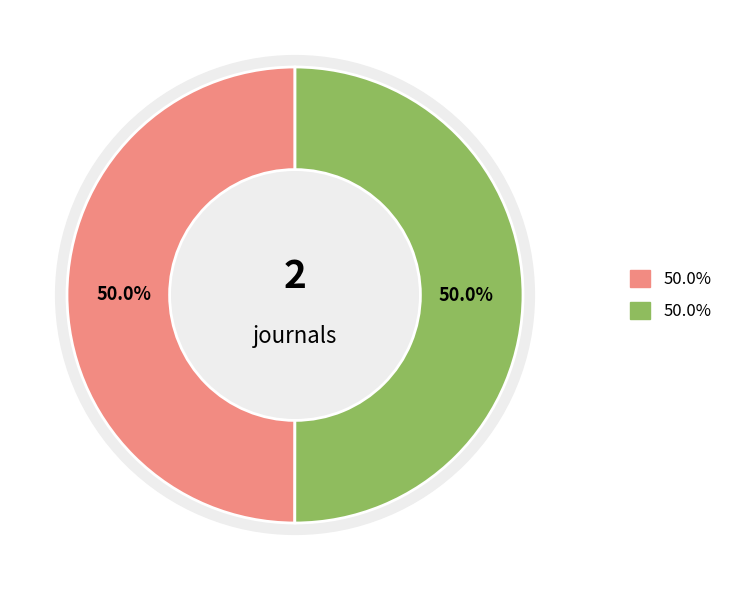

Count the number of slices in the pie.

2